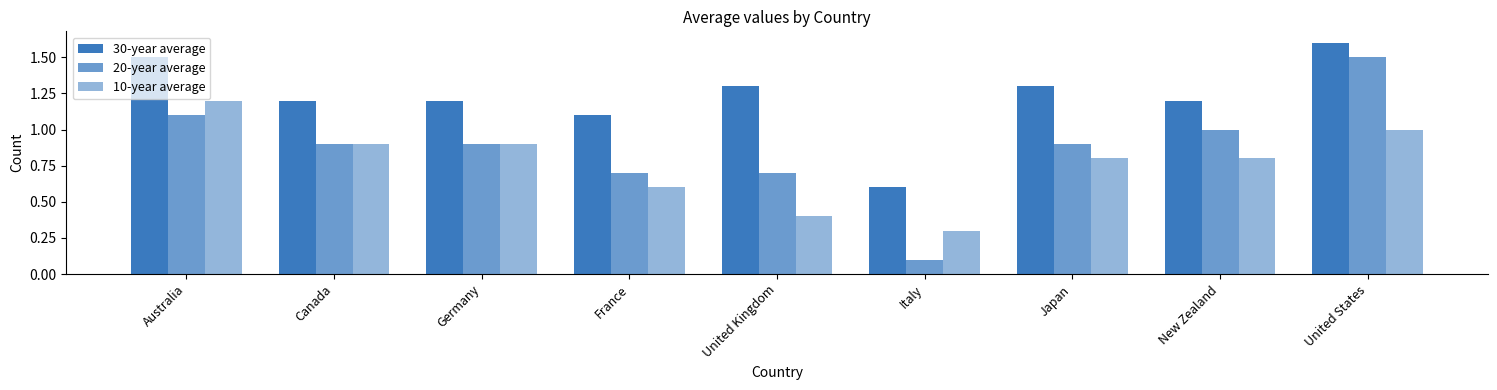

How many 10-year average values are between 0 and 1?

8